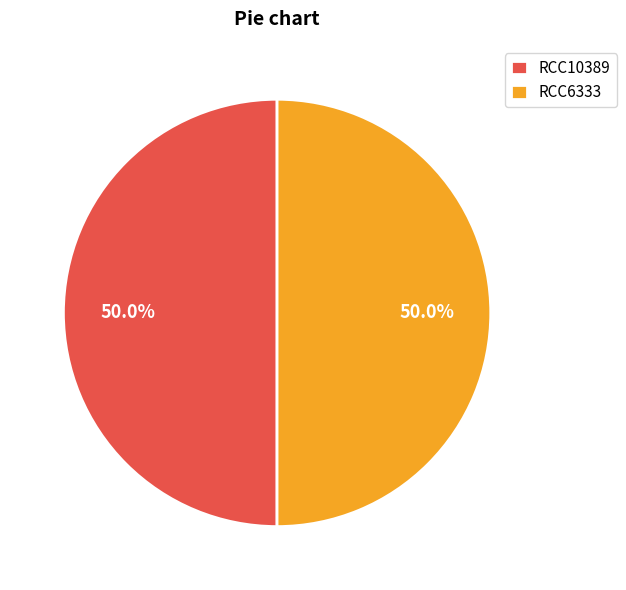

What is the total percentage of RCC10389 and RCC6333?

100.0%